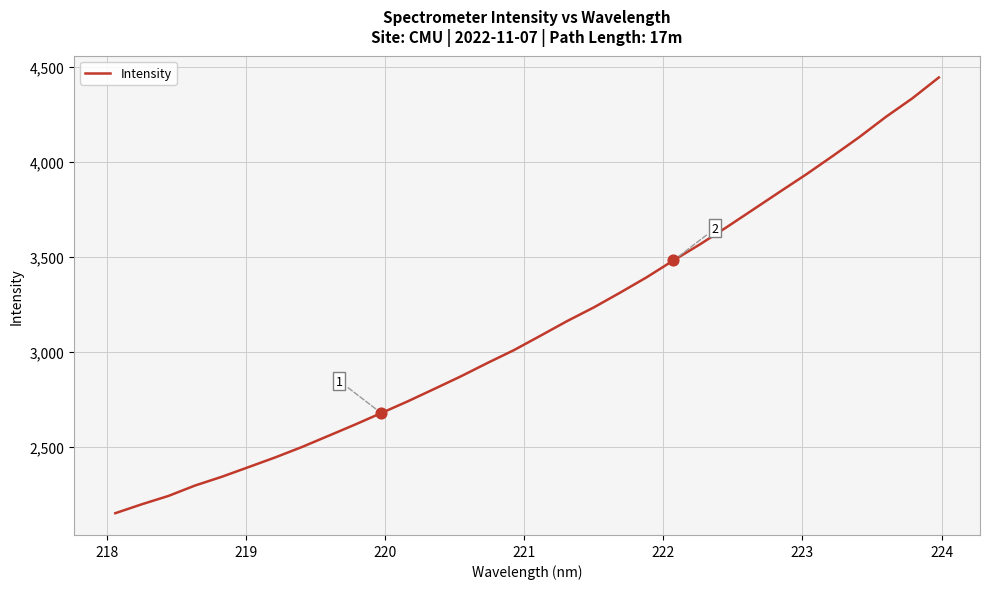

What is the minimum value shown in the chart?

2150.4